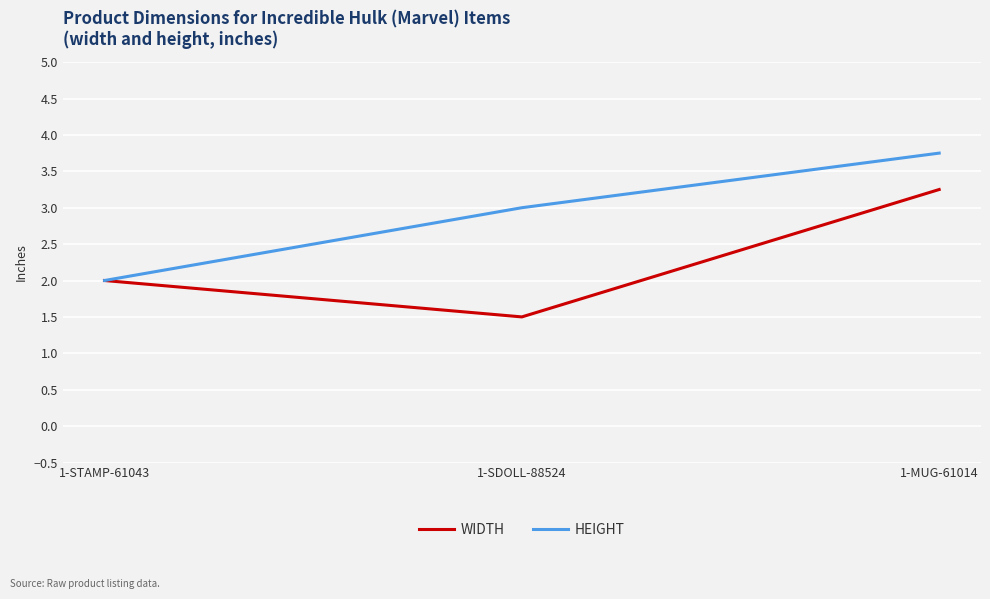

Between 1-STAMP-61043 and 1-MUG-61014, which series saw the biggest shift?

HEIGHT